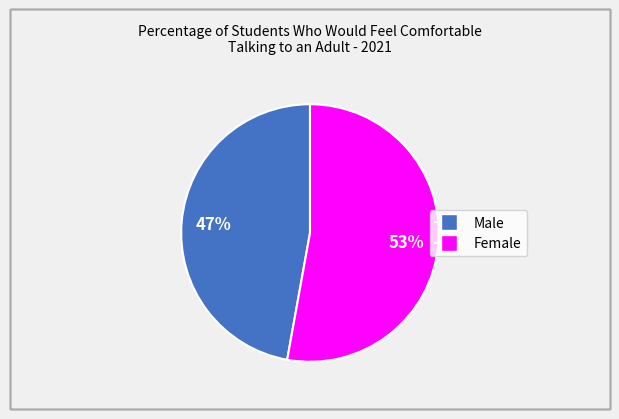

What percentage is the Male slice, to the nearest percent?

47%